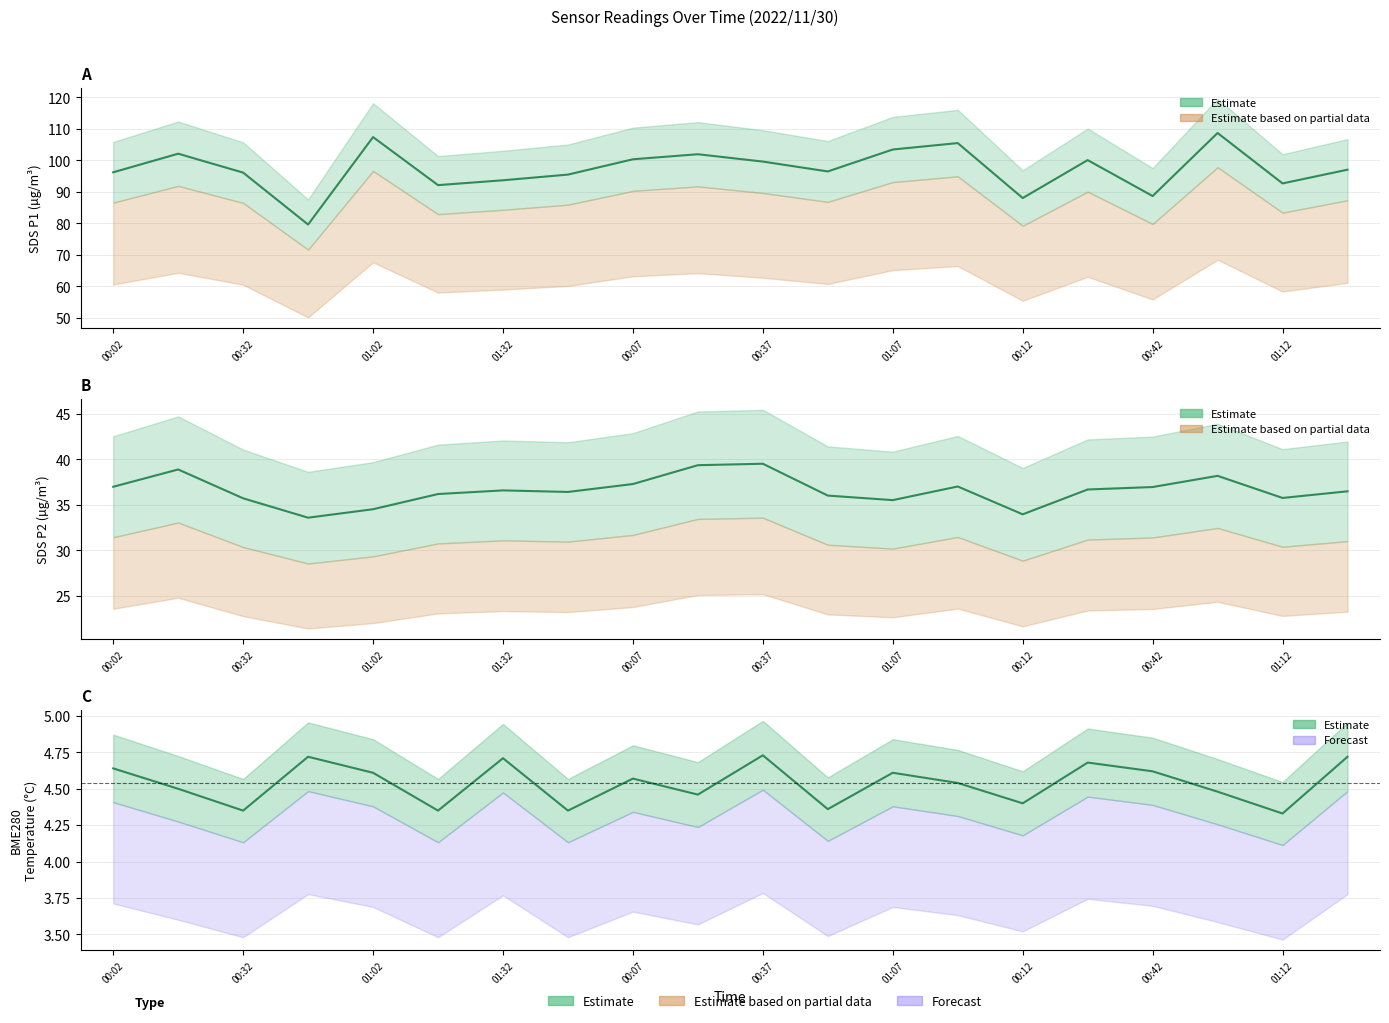

Read the SDS_P2 value at 00:37.

39.5